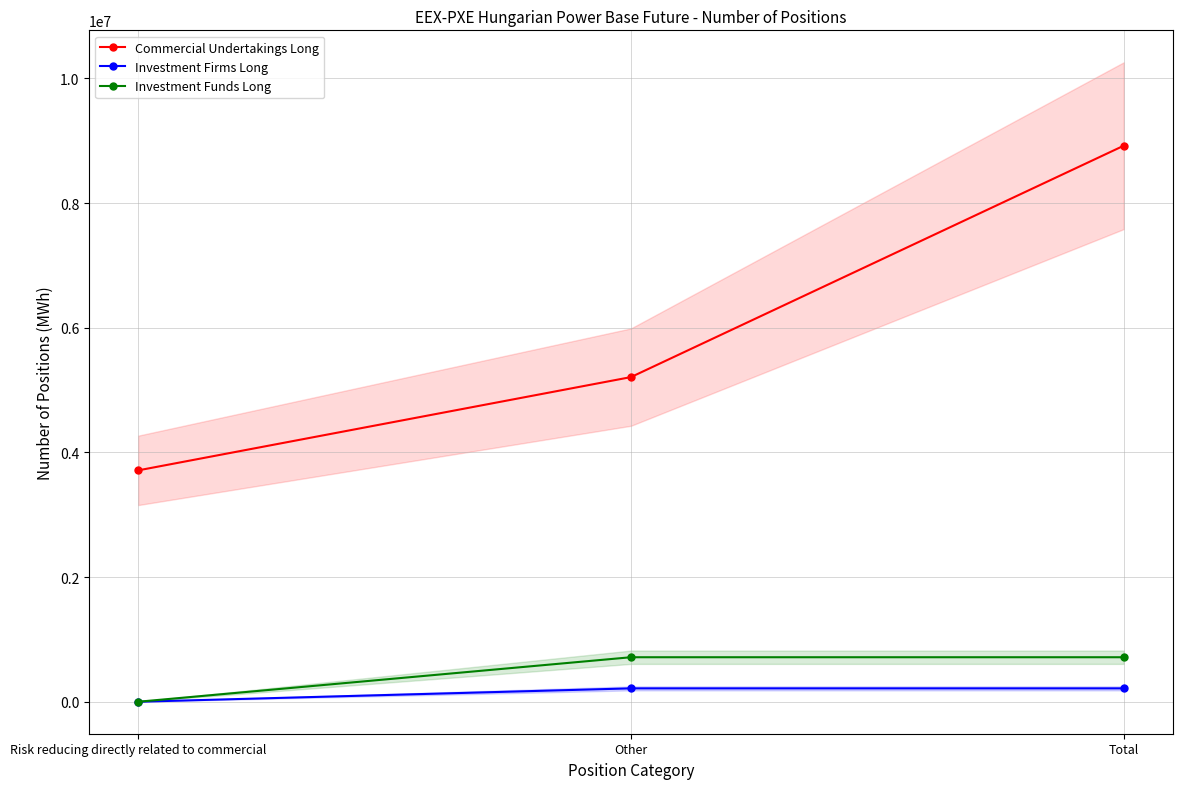

Rank the series at Risk reducing directly related to commercial from highest to lowest value.

Commercial Undertakings Long, Investment Firms Long, Investment Funds Long